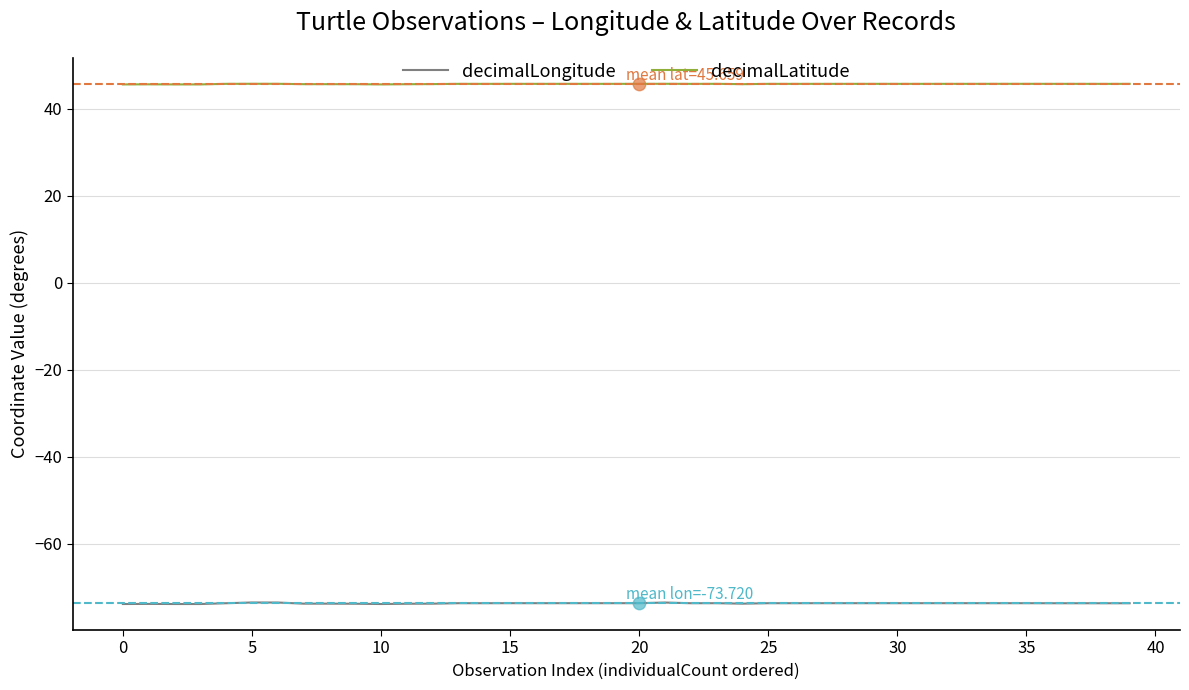

What is the maximum value shown in the chart?

45.7